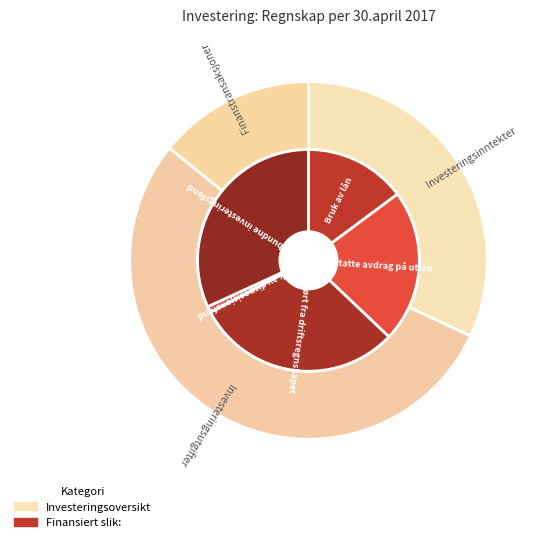

What is the total percentage of Overført fra driftsregnskapet and Bruk av lån?

45.0%